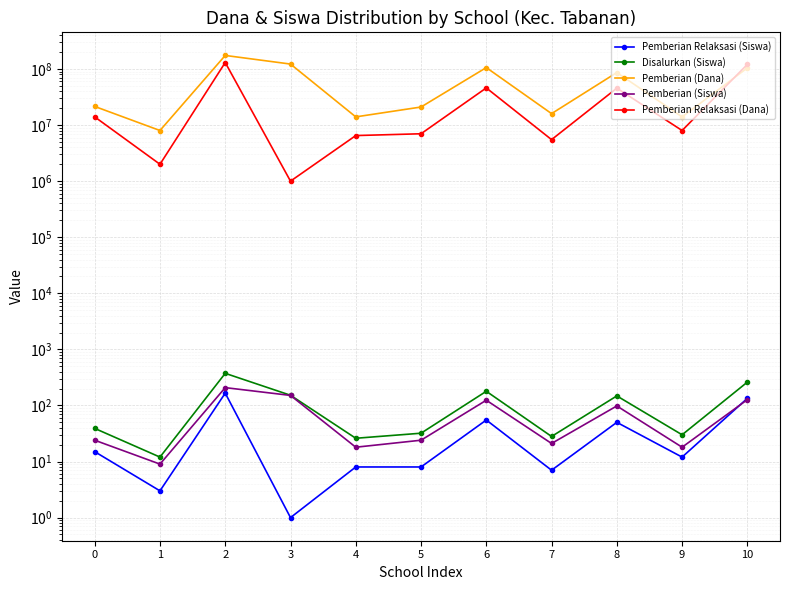

Which has a higher value, 6 or 5?

6